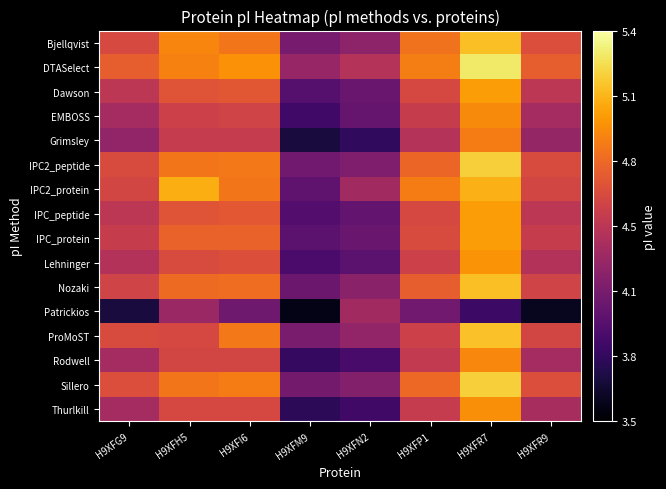

Rank the series at H9XFR9 from highest to lowest value.

DTASelect, Bjellqvist, Sillero, IPC2_peptide, IPC2_protein, ProMoST, Nozaki, IPC_protein, Dawson, IPC_peptide, Lehninger, Thurlkill, EMBOSS, Rodwell, Grimsley, Patrickios